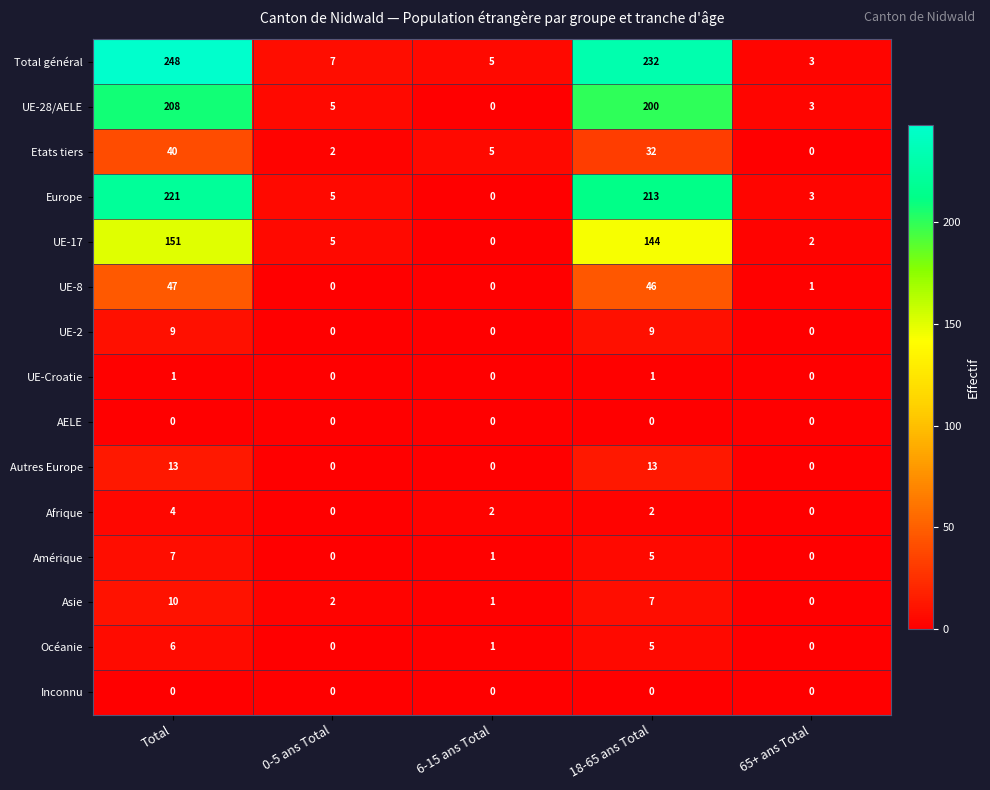

How many values in the UE-17 series are below 5?

2